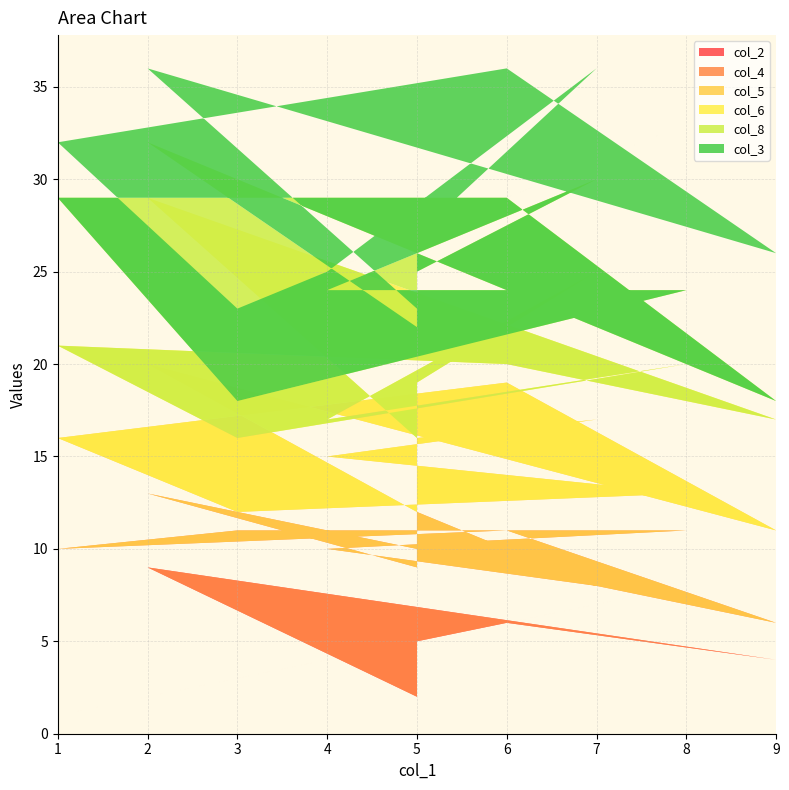

Reading left to right, transcribe all the data shown in this chart.

col_2: 5=5	7=7	4=4	8=8	3=3	1=1	6=6	9=4	2=9	5=2
col_4: 5=7	7=1	4=6	8=3	3=8	1=9	6=5	9=2	2=4	5=7
col_5: 5=4	7=9	4=5	8=2	3=1	1=6	6=8	9=5	2=7	5=3
col_6: 5=3	7=8	4=2	8=7	3=4	1=5	6=1	9=6	2=9	5=4
col_8: 5=6	7=5	4=7	8=4	3=2	1=8	6=9	9=1	2=3	5=6
col_3: 5=2	7=6	4=1	8=9	3=5	1=3	6=7	9=8	2=4	5=1